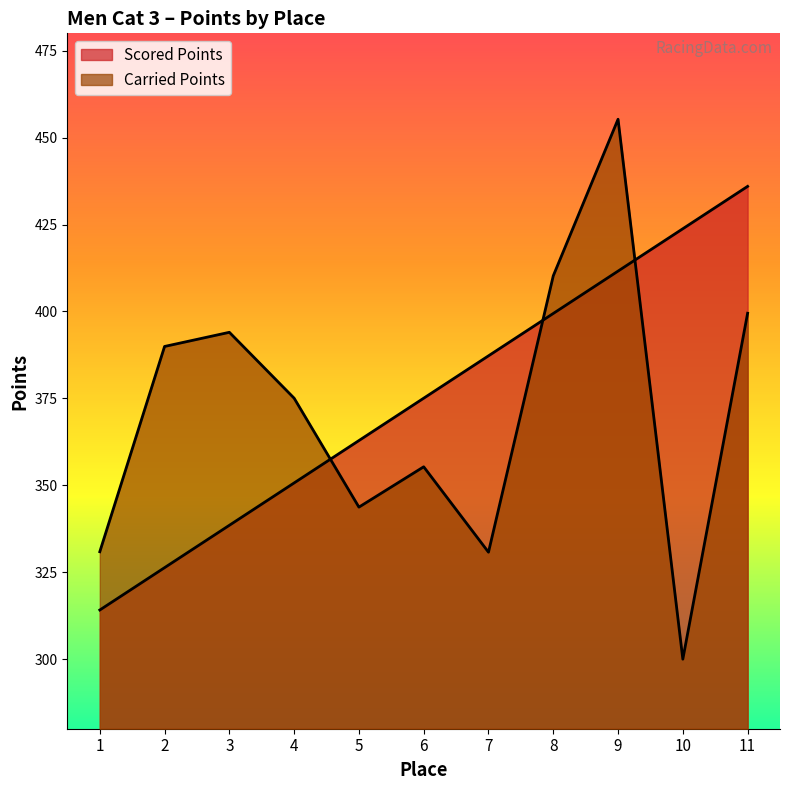

Reading right to left, transcribe all the data shown in this chart.

Scored Points: 436.0	423.8	411.6	399.4	387.2	375.1	362.9	350.7	338.5	326.3	314.1
Carried Points: 399.5	300.0	455.3	410.3	330.8	355.3	343.7	375.1	394.0	389.9	330.9